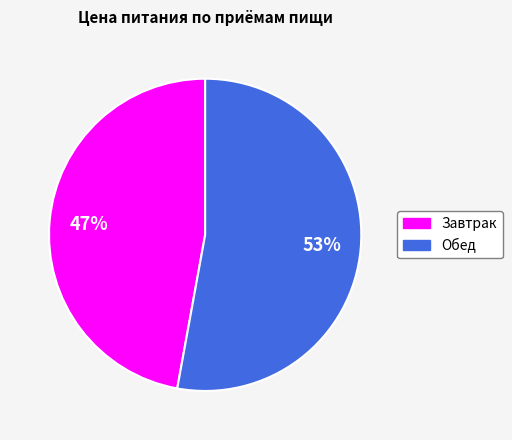

Approximately how many times larger is the value at Обед compared to Завтрак?

1.1